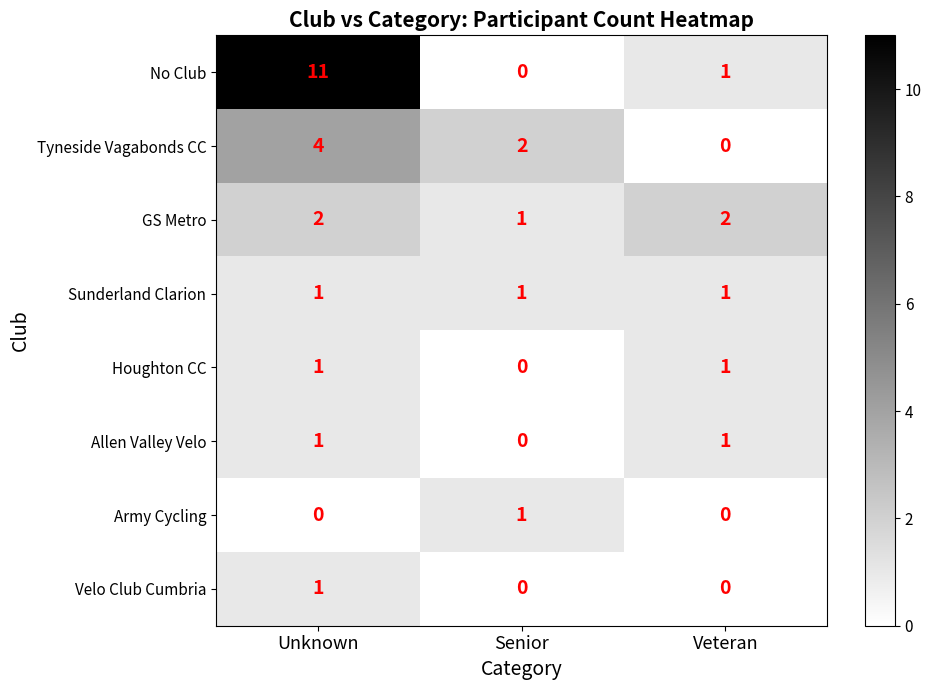

Is the value of No Club at Veteran greater than the value of Velo Club Cumbria at Veteran?

Yes